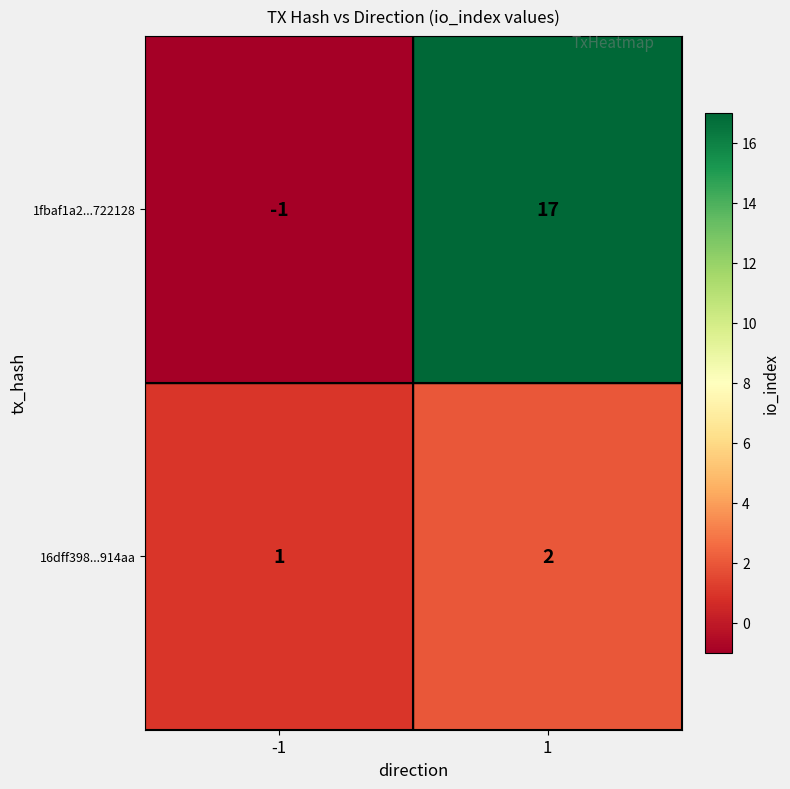

How many series are shown in this chart?

2